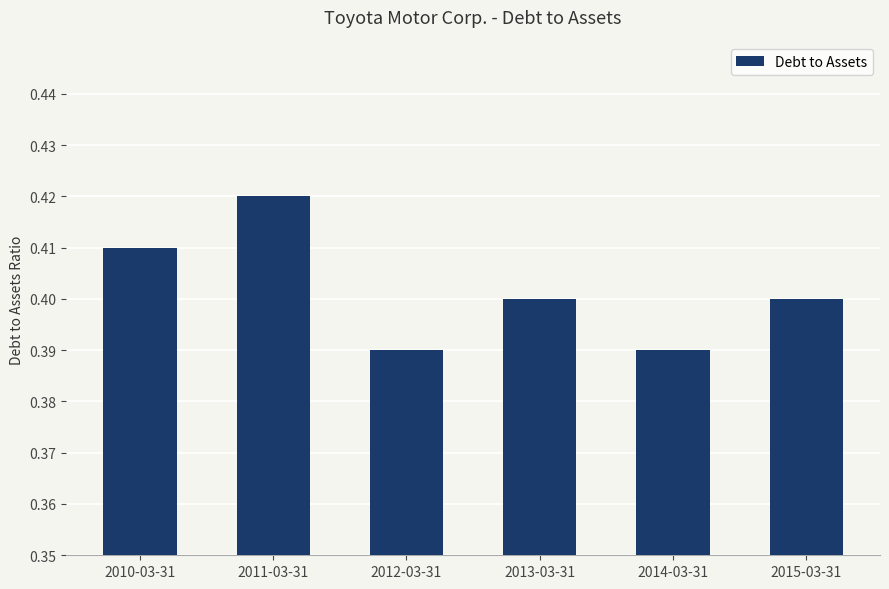

Count the values in the range 0 to 1.

6